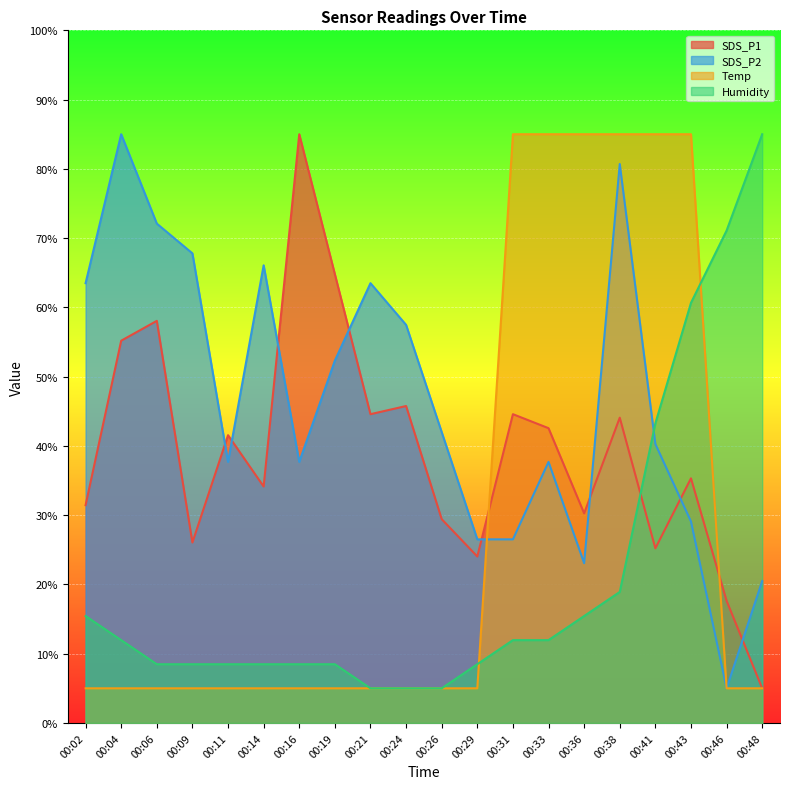

How many intersections are there between SDS_P2 and Humidity?

1